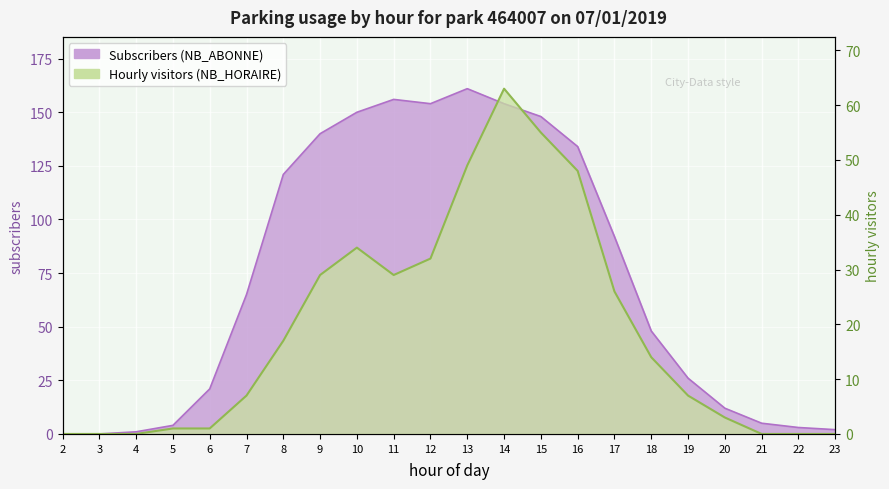

Which series has the largest range (max minus min)?

NB_ABONNE